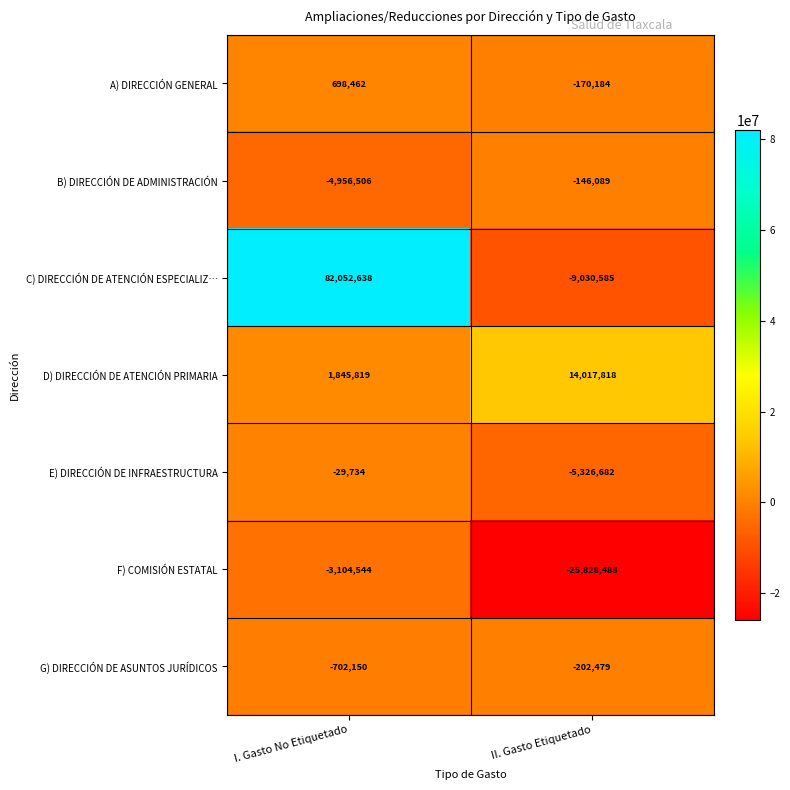

What is the spread (max minus min) of values at II. Gasto Etiquetado?

39846306